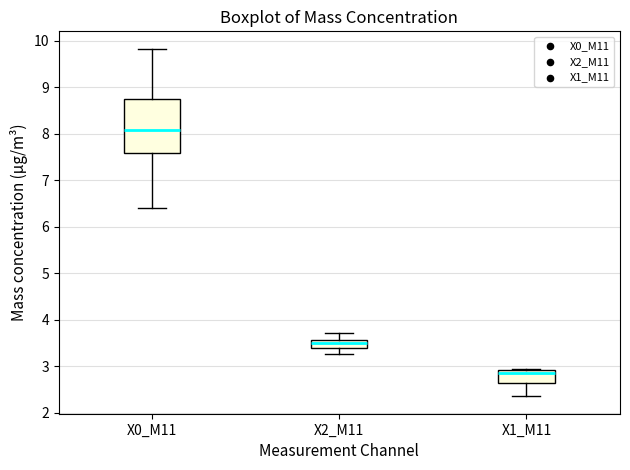

Which box is the tallest, from its lower edge to its upper edge?

X0_M11